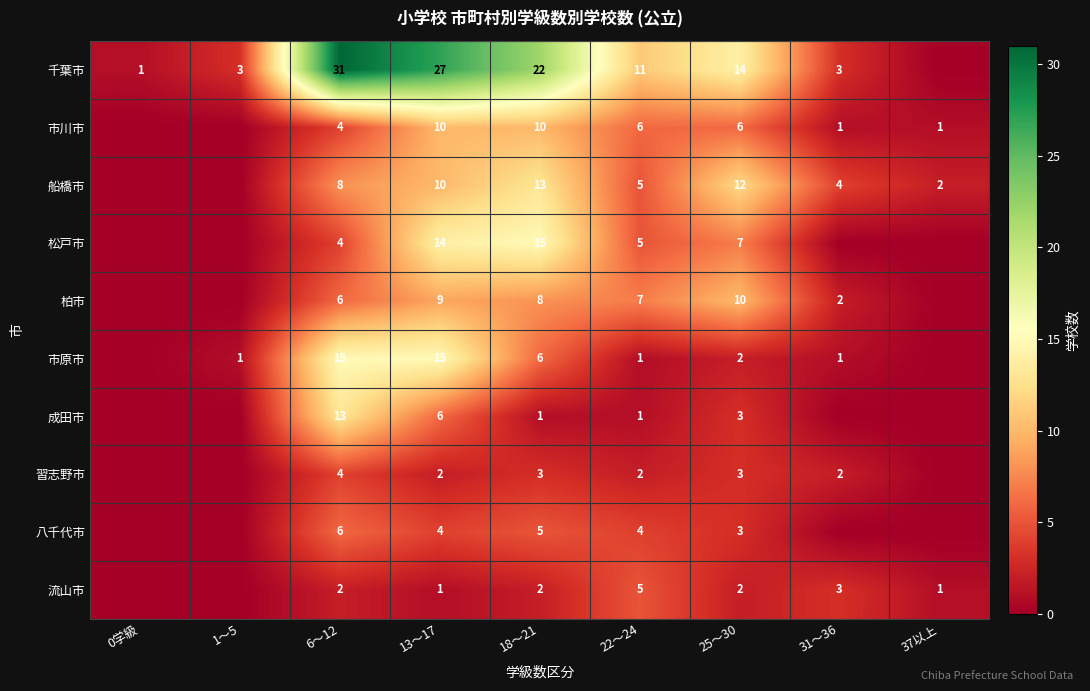

Is it true that 柏市 equals 13 at 13～17?

False